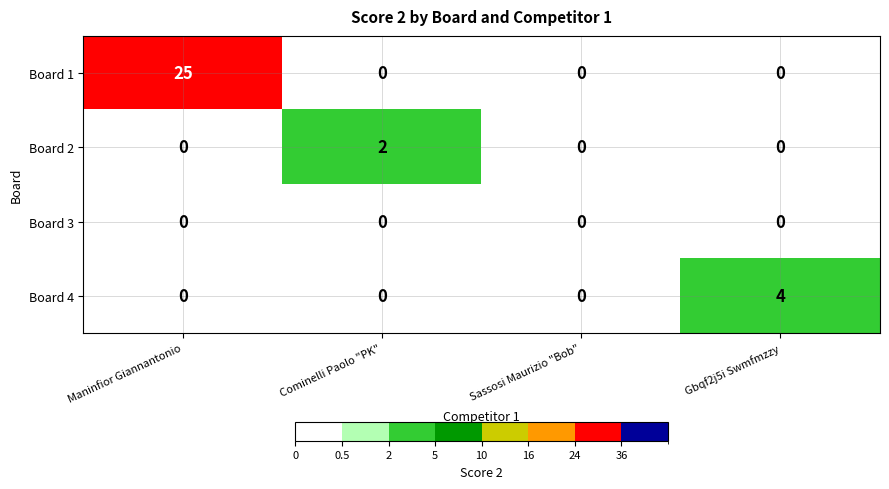

Which category has the highest value in the Board 2 series?

Cominelli Paolo "PK"